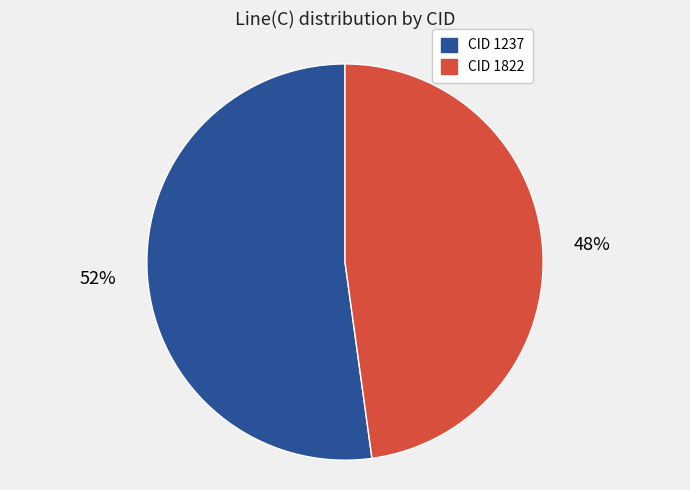

To the nearest percent, what portion does CID 1237 represent?

52%